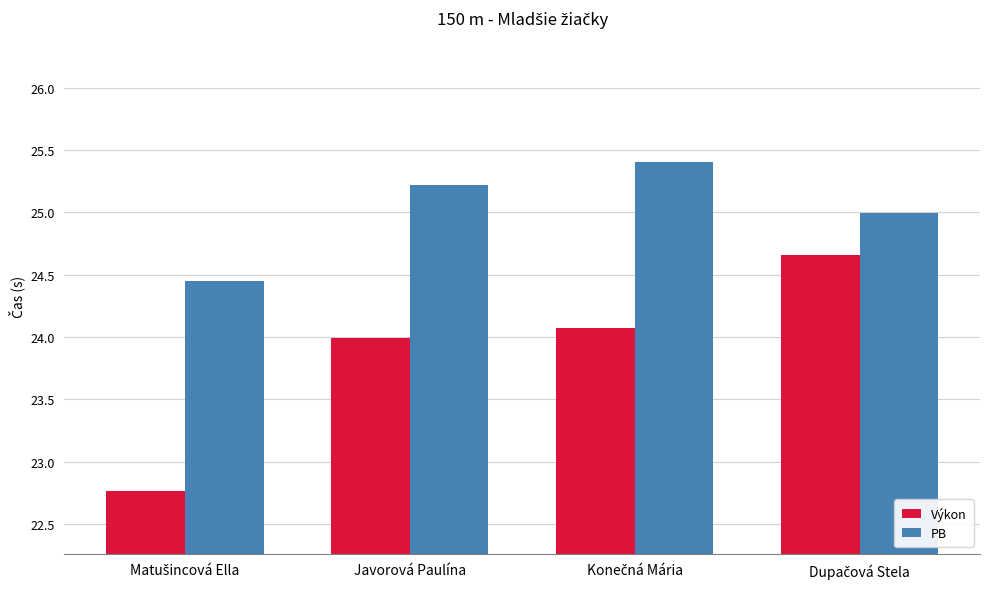

What is the average value of the PB series?

25.0